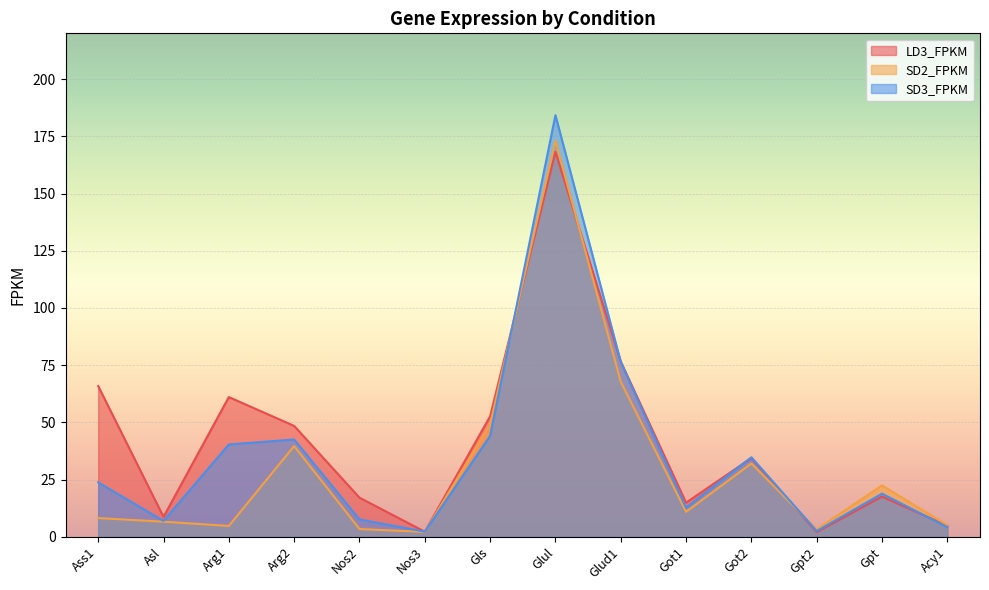

What is the maximum value shown in the chart?

184.2